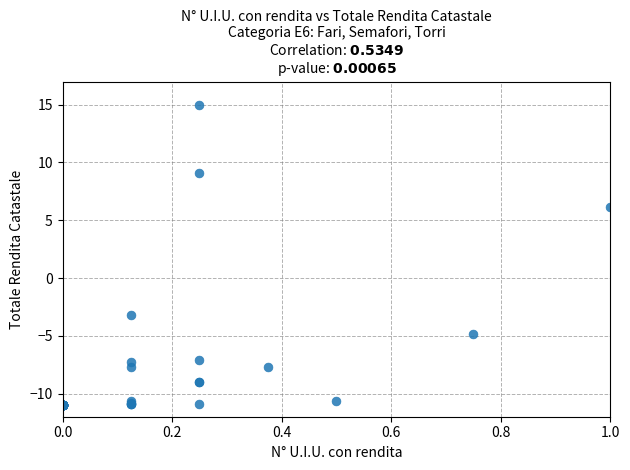

What Y value in the scatter plot is closest to 2?

6.2